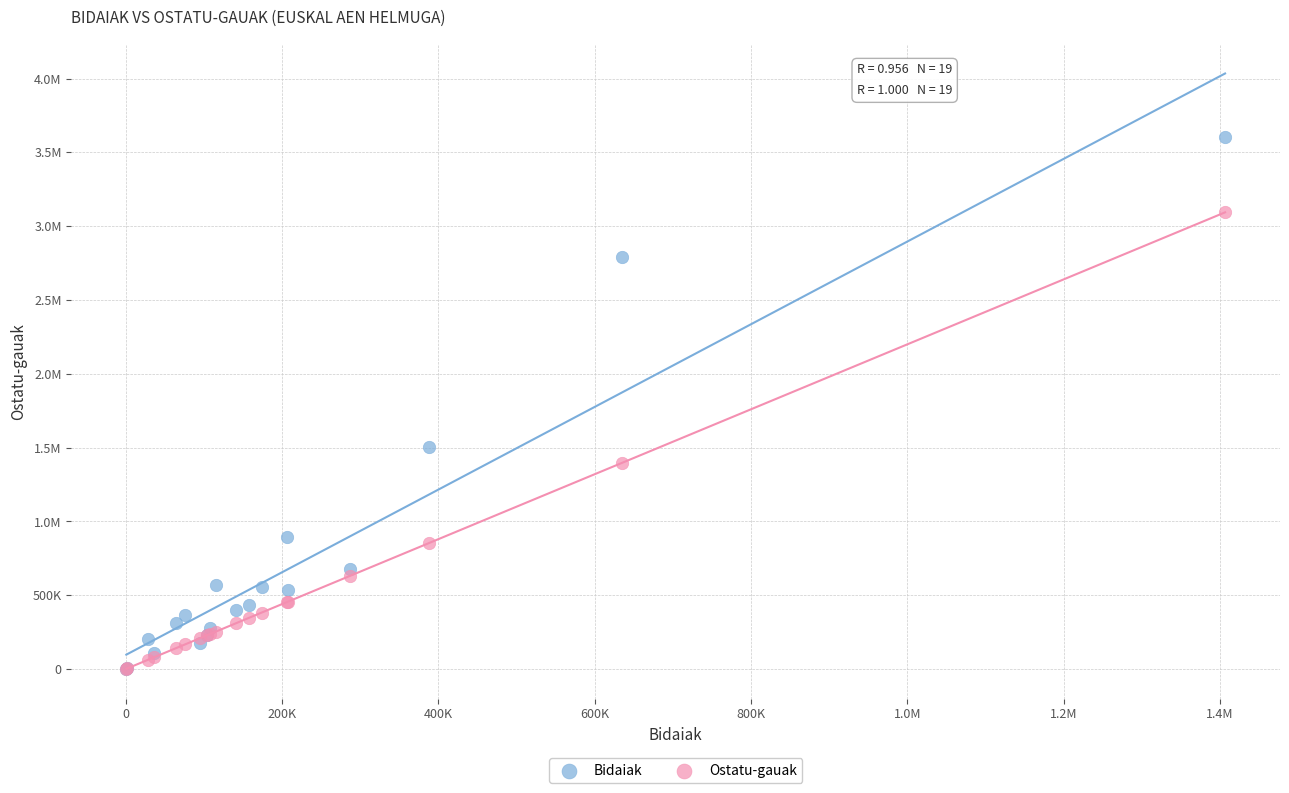

What are all the series names shown in the legend?

Bidaiak, Ostatu-gauak